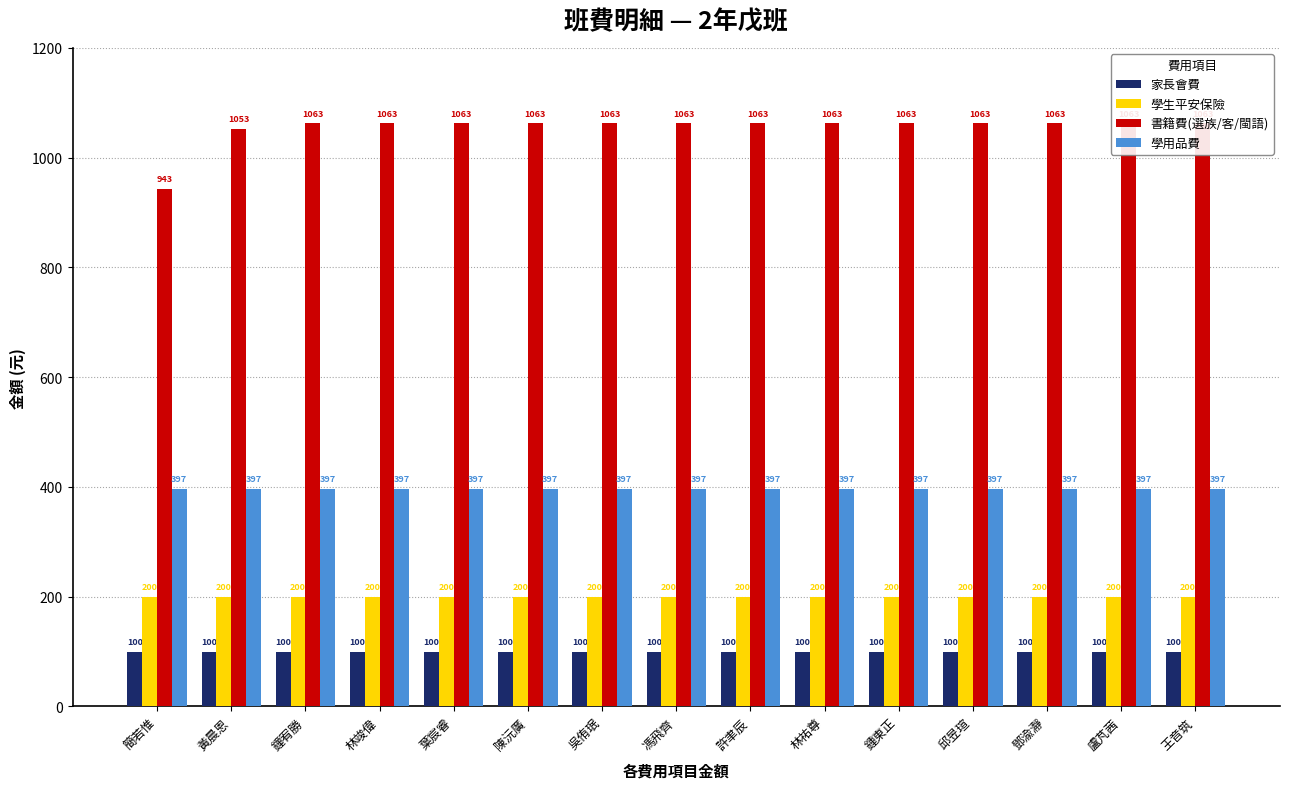

What is the label of the 13th bar from the right?

鐘宥勝